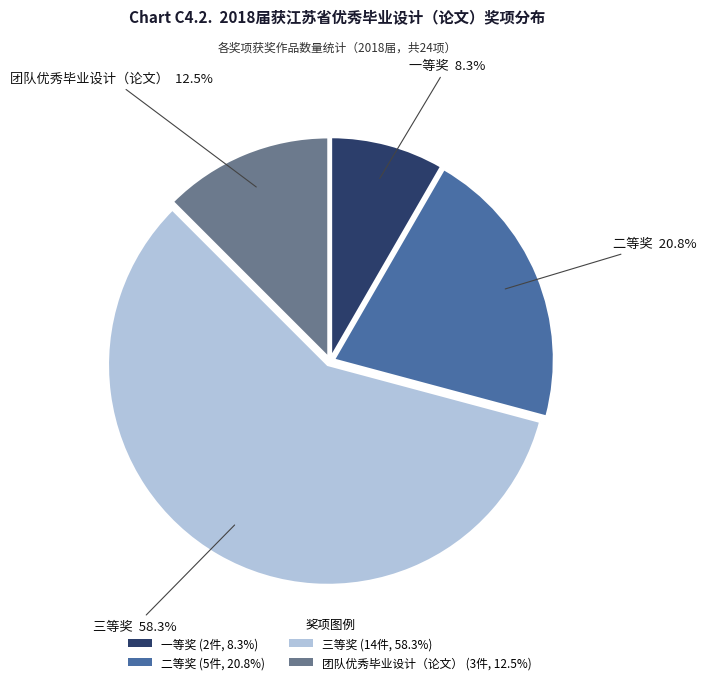

To the nearest percent, what is the average slice percentage?

25%